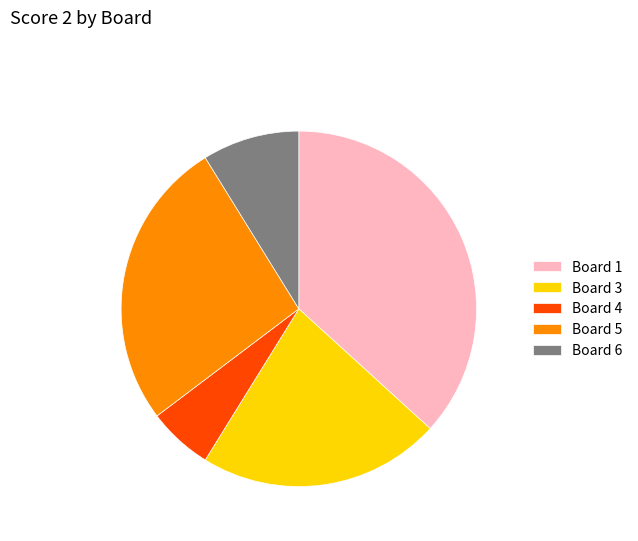

Rank the categories by value from highest to lowest.

Board 1, Board 5, Board 3, Board 6, Board 4